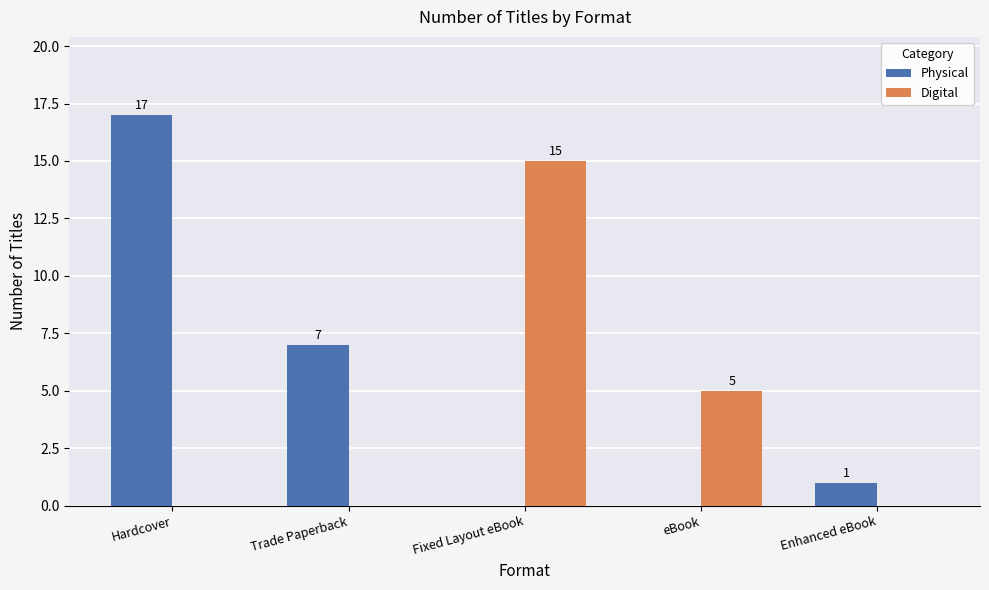

The Physical series shows 17 at Hardcover. True or false?

True